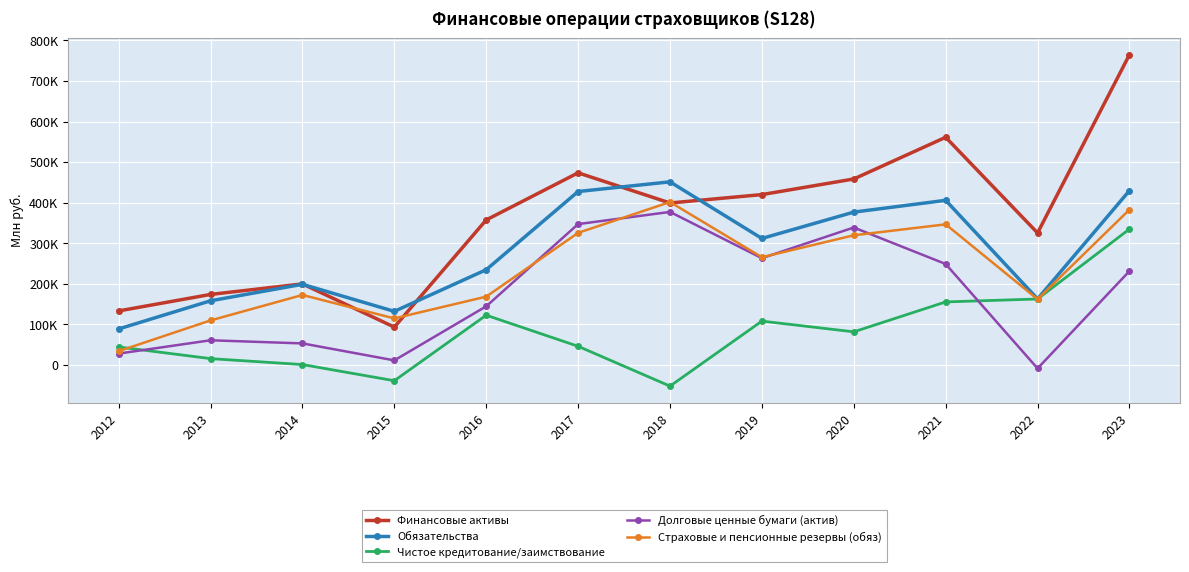

Between 2015 and 2019, which is larger?

2019